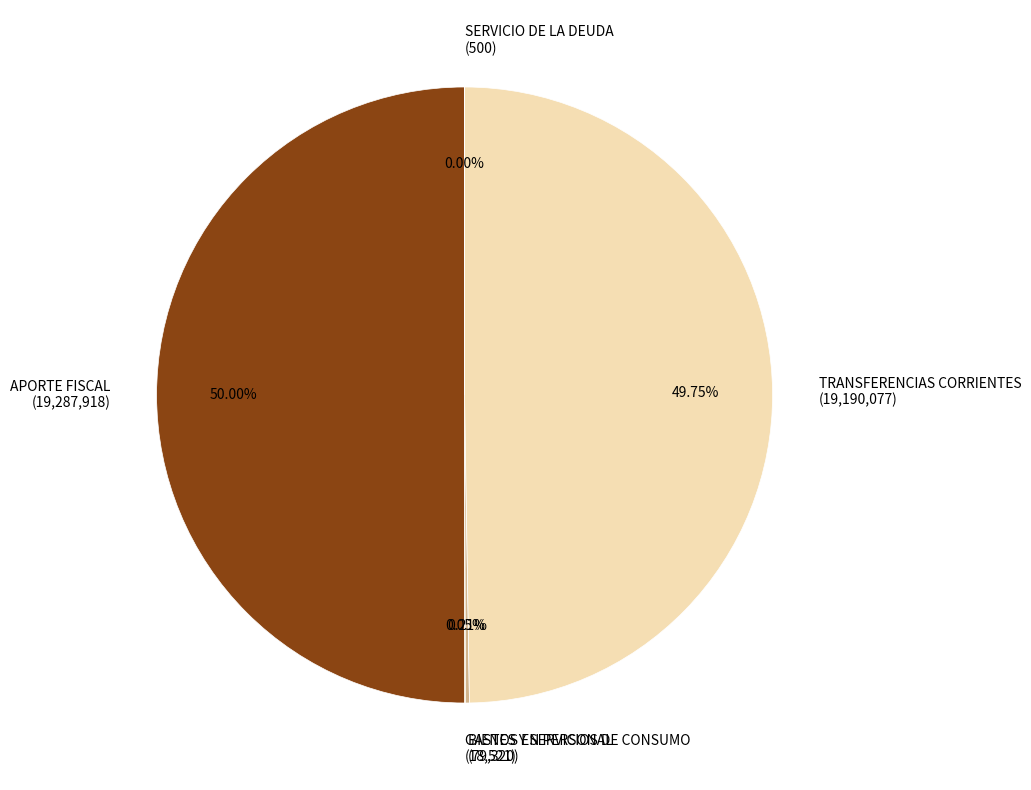

What is the largest slice in the pie chart?

APORTE FISCAL